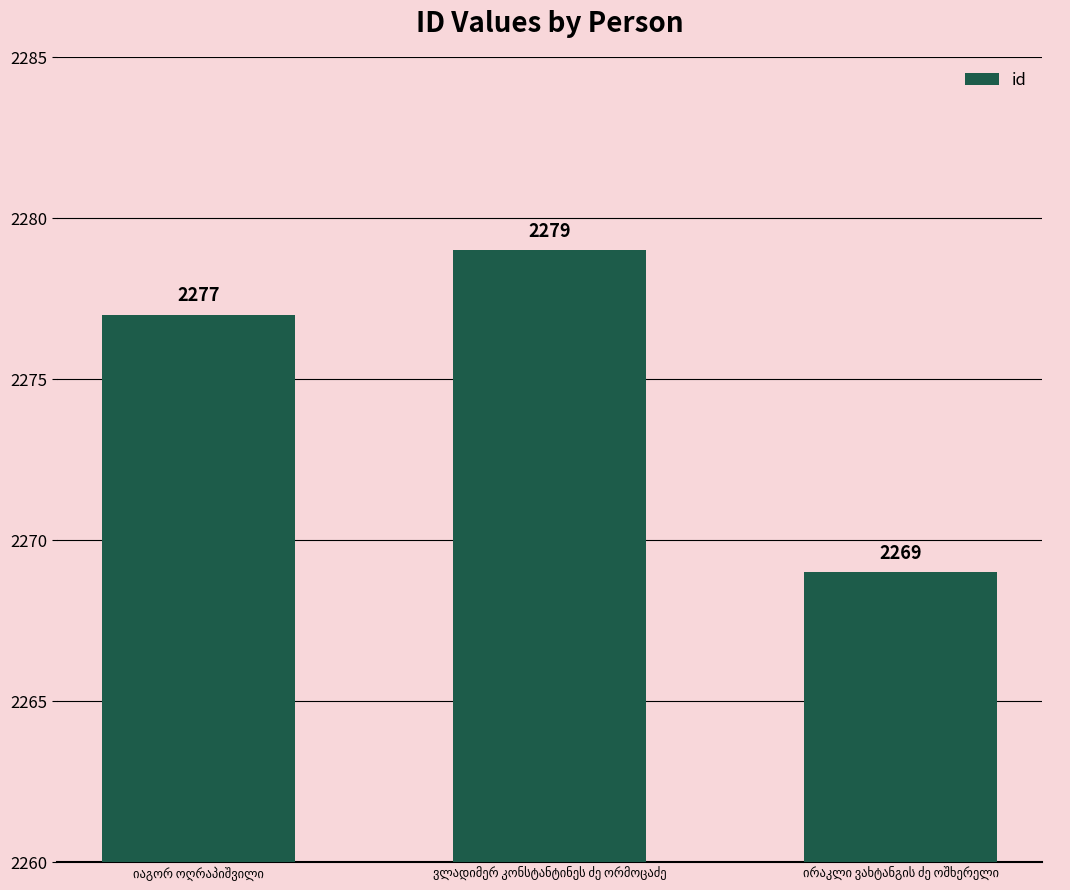

What is the difference between the maximum and second lowest values?

2